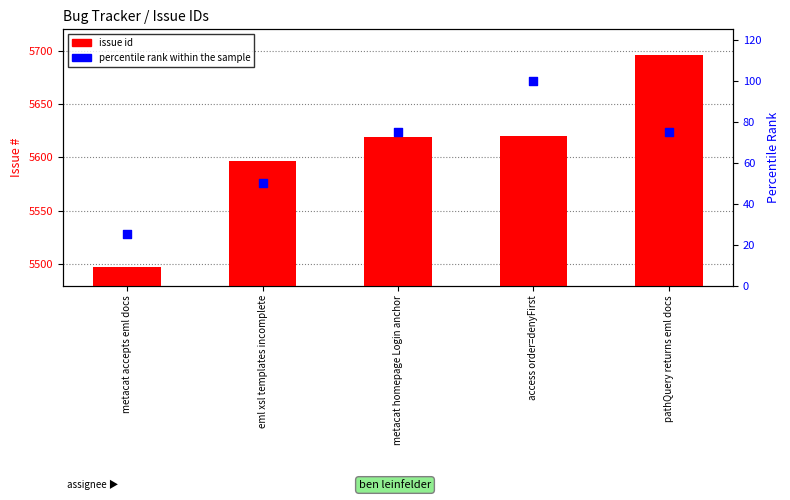

Which series has the largest total across all categories?

issue id